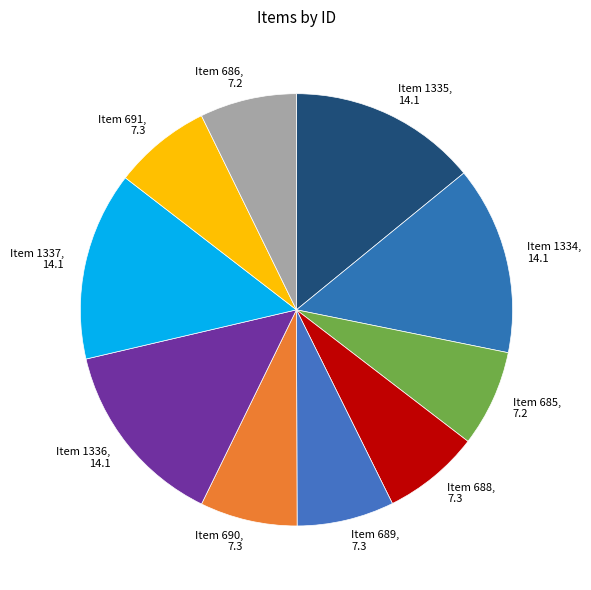

Does Item 1336 account for over 50% of the chart?

No